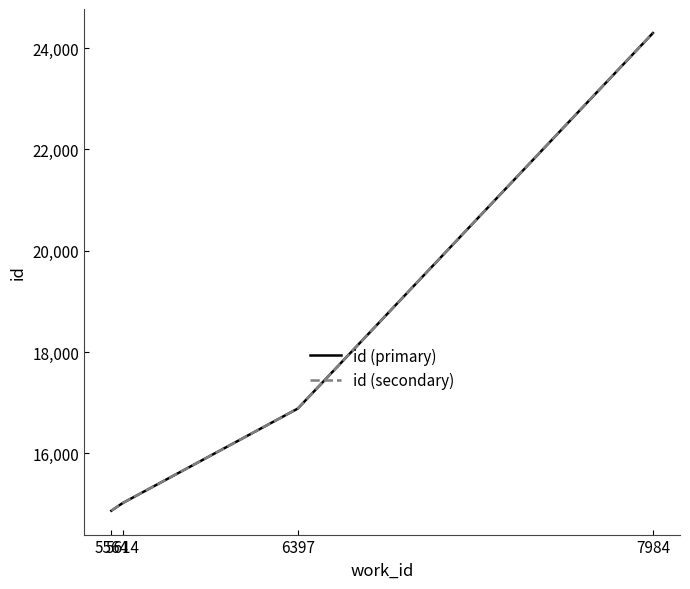

What is the greatest value displayed?

24298